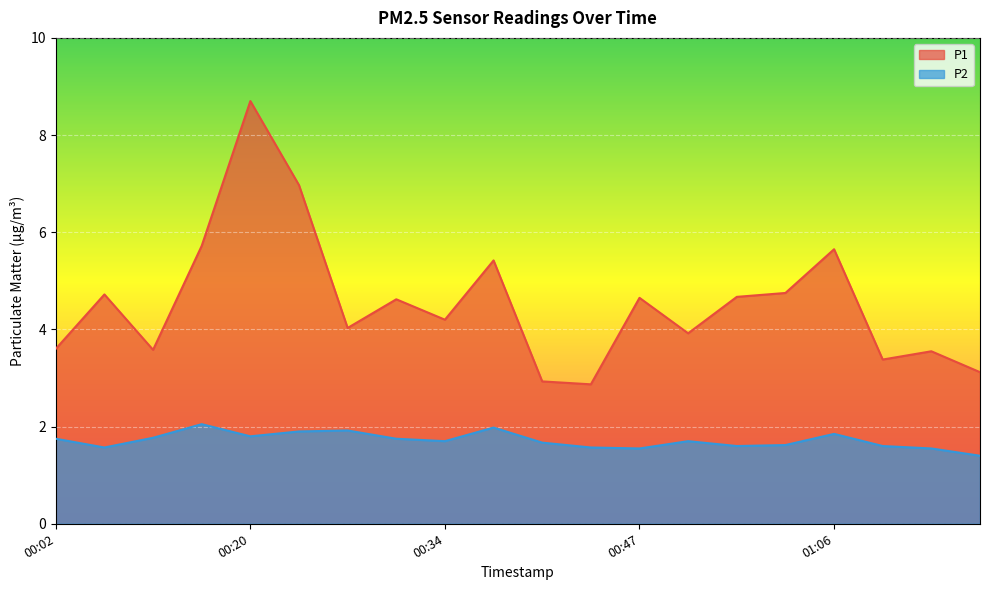

In P2, how many points are lower than both neighbors (excluding endpoints)?

5